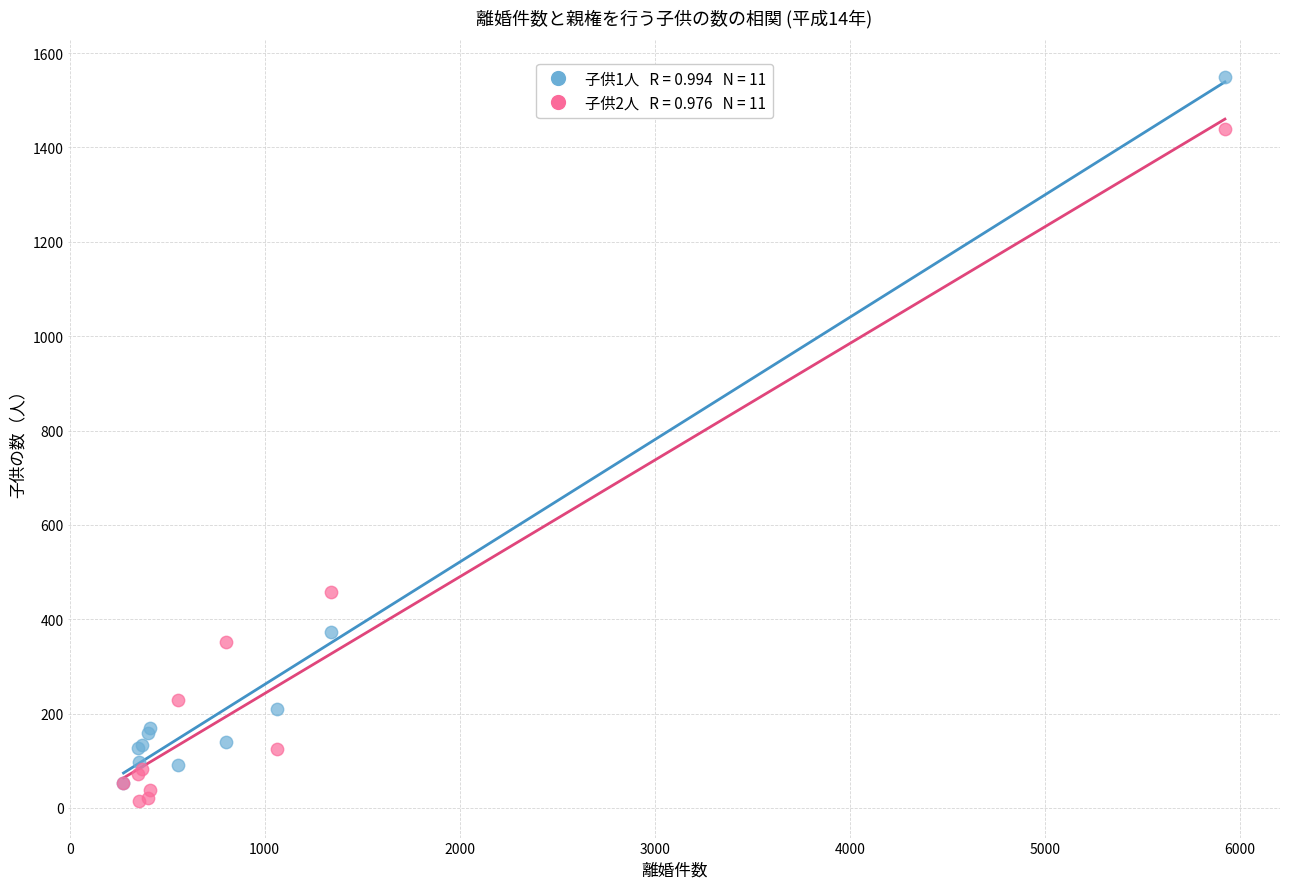

Across all series, what Y value is closest to 782?

458